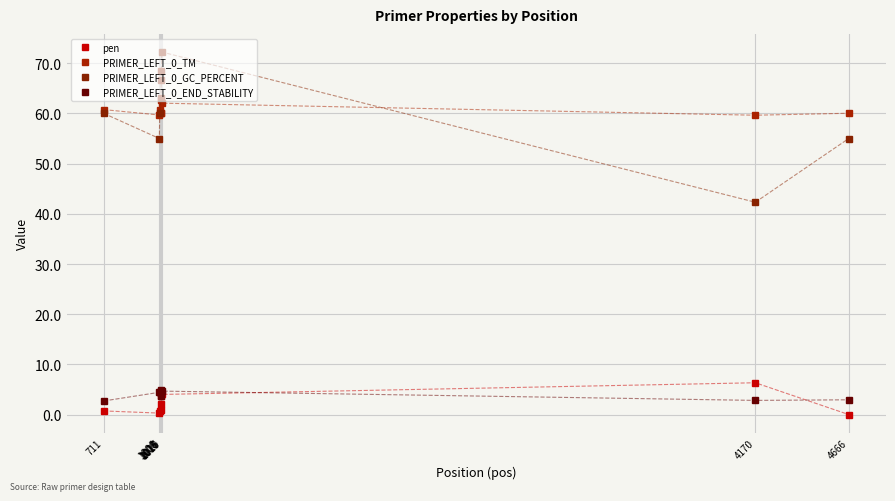

At which label does PRIMER_LEFT_0_GC_PERCENT reach its peak?

1019